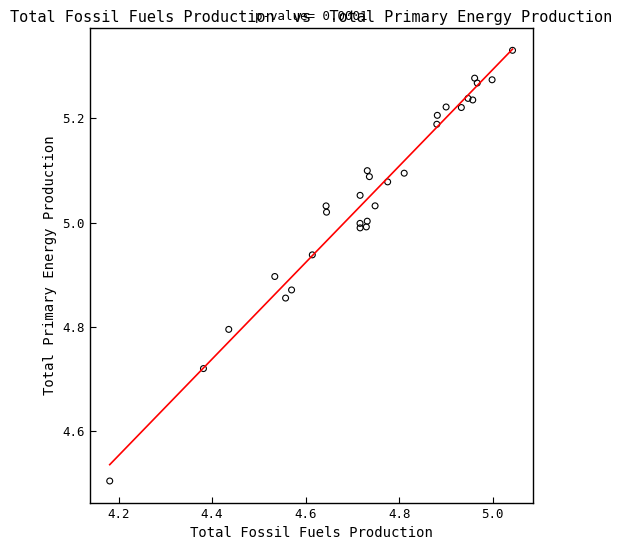

What Y value in the scatter plot is closest to 4?

4.5